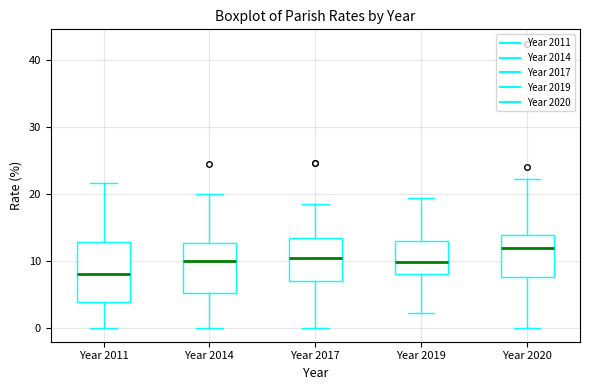

Reading left to right, transcribe this box plot: for each box, give where its median line is, the range the box spans, and where its two whiskers end, as read against the y-axis. The values are not printed on the chart, so give them approximately, as read against the axis.

Year 2011: median 8, box 4 to 13, whiskers 0 to 22
Year 2014: median 10, box 5 to 13, whiskers 0 to 20
Year 2017: median 10, box 7 to 13, whiskers 0 to 18
Year 2019: median 10, box 8 to 13, whiskers 2 to 19
Year 2020: median 12, box 7 to 14, whiskers 0 to 22